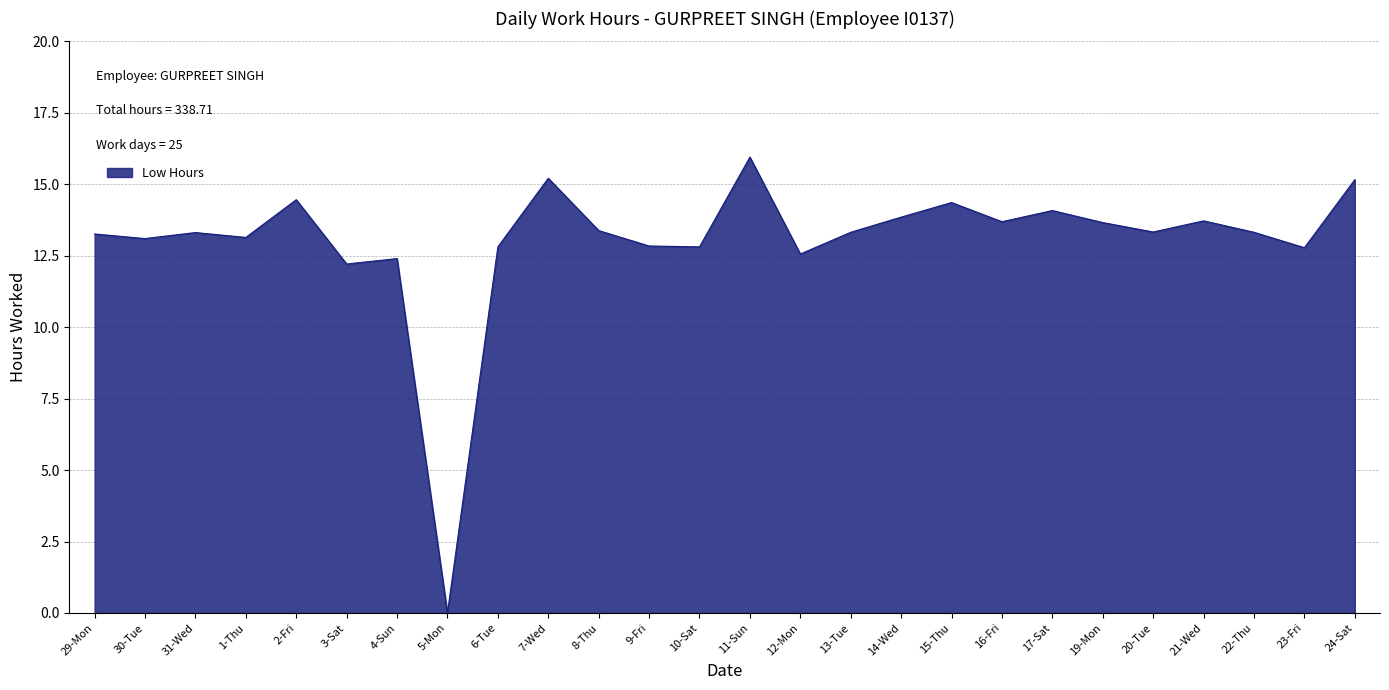

Does the chart have visible grid lines?

Yes